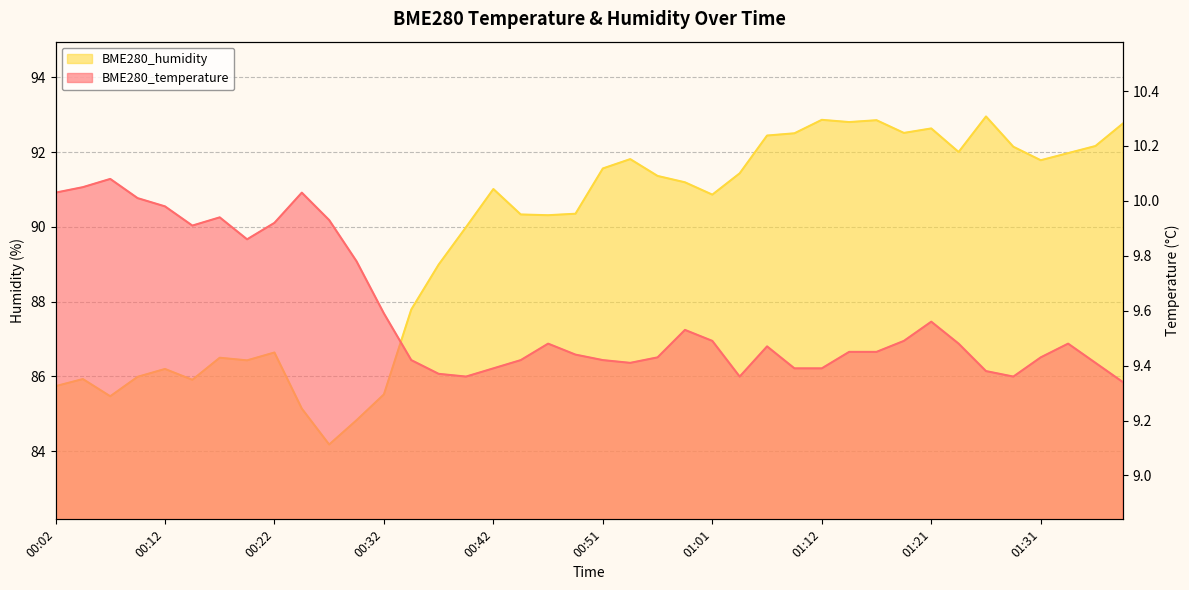

The BME280_temperature series shows 6.1 at 01:34. True or false?

False